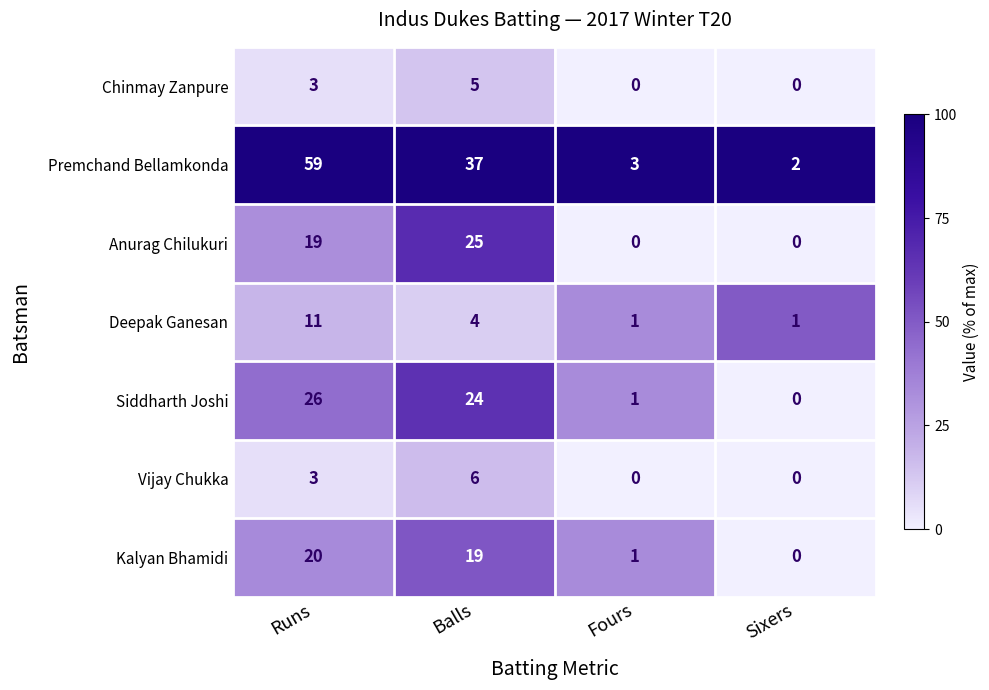

Which series has the largest total across all categories?

Premchand Bellamkonda